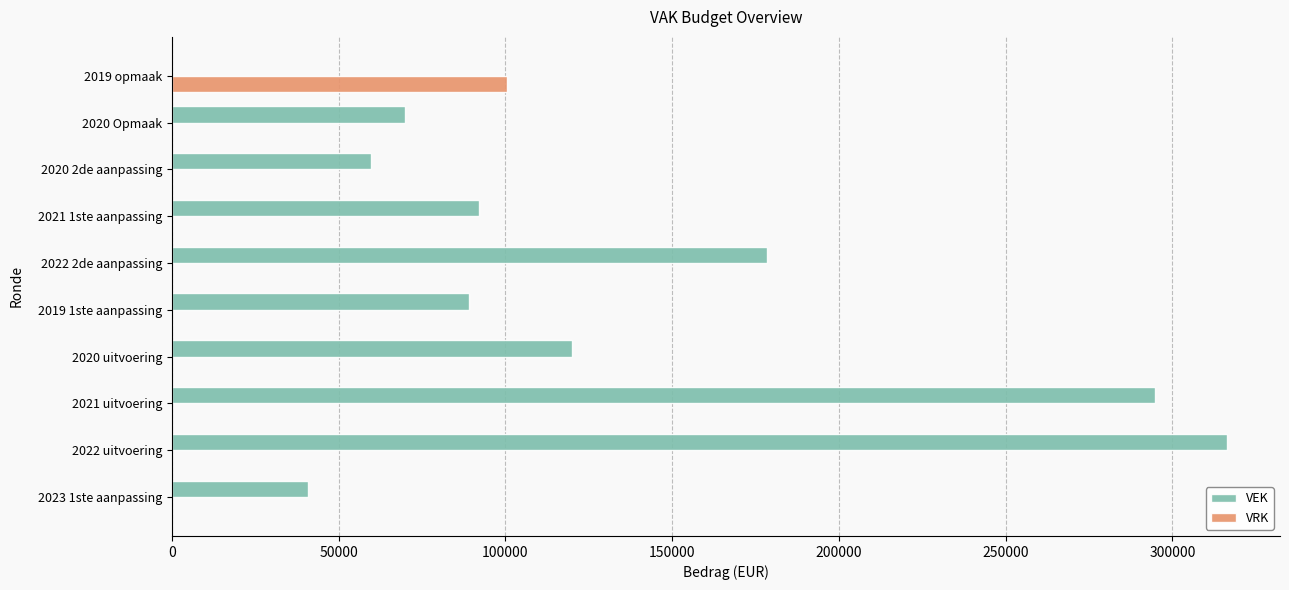

What is the maximum value shown in the chart?

316447